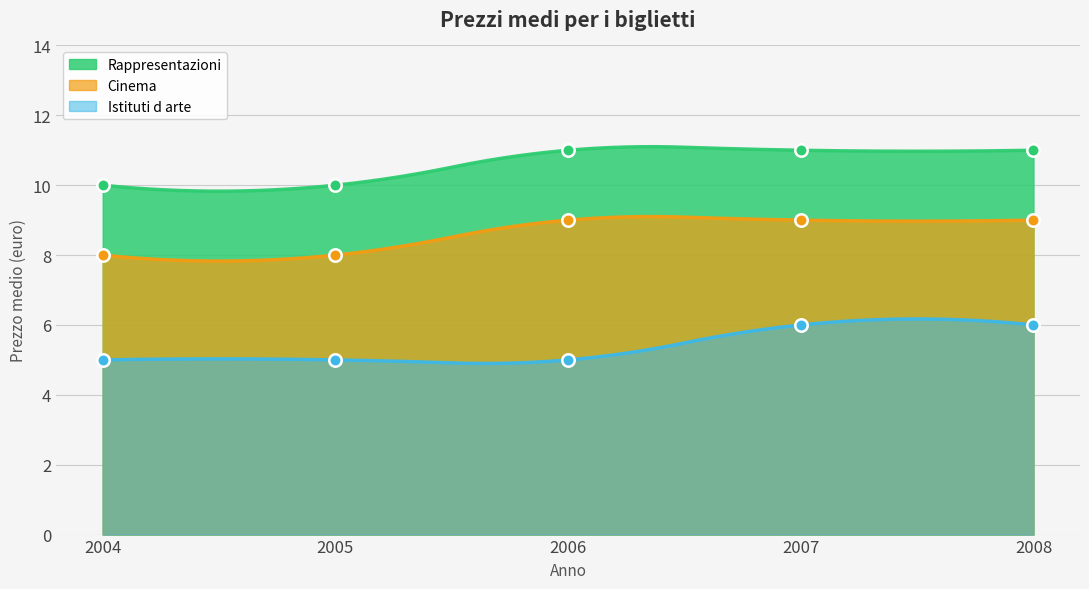

What is the total value across all series at 2007?

26